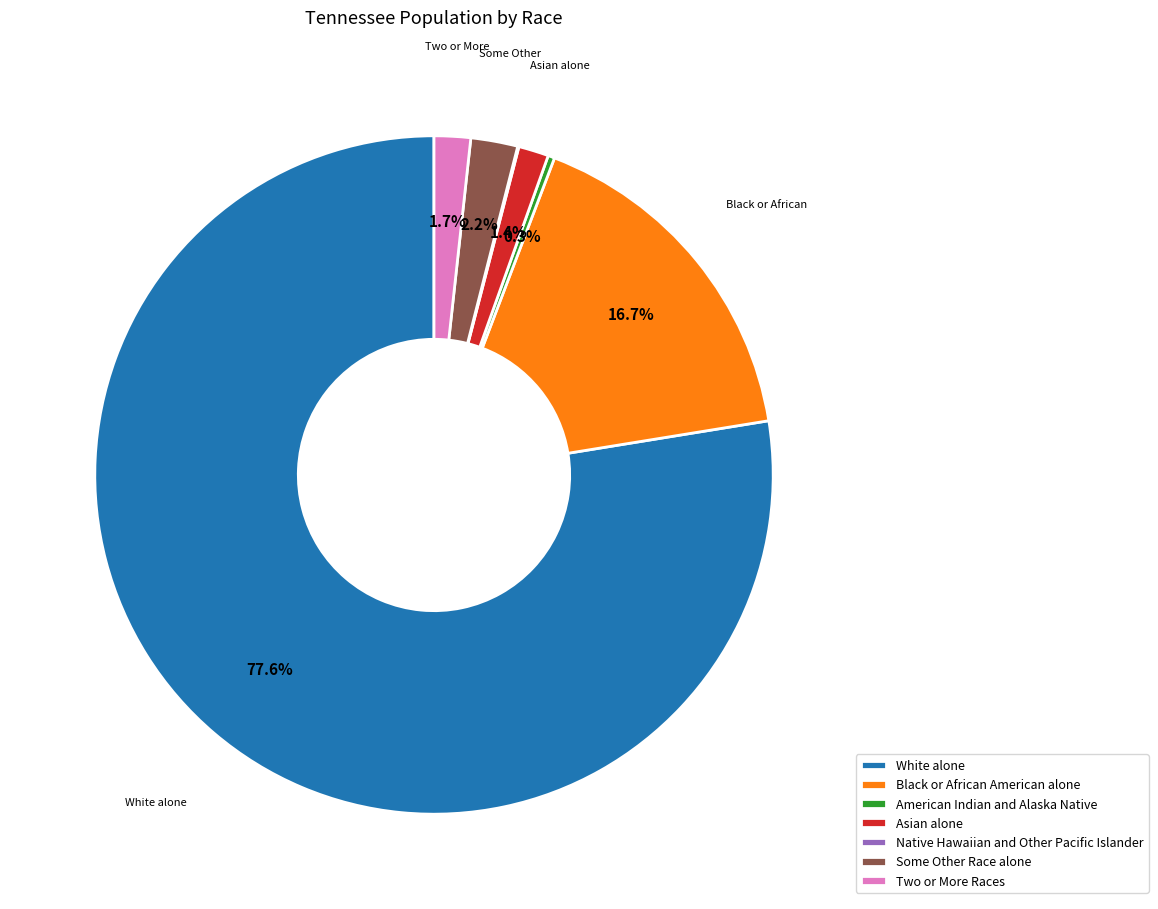

Which category accounts for the majority?

White alone